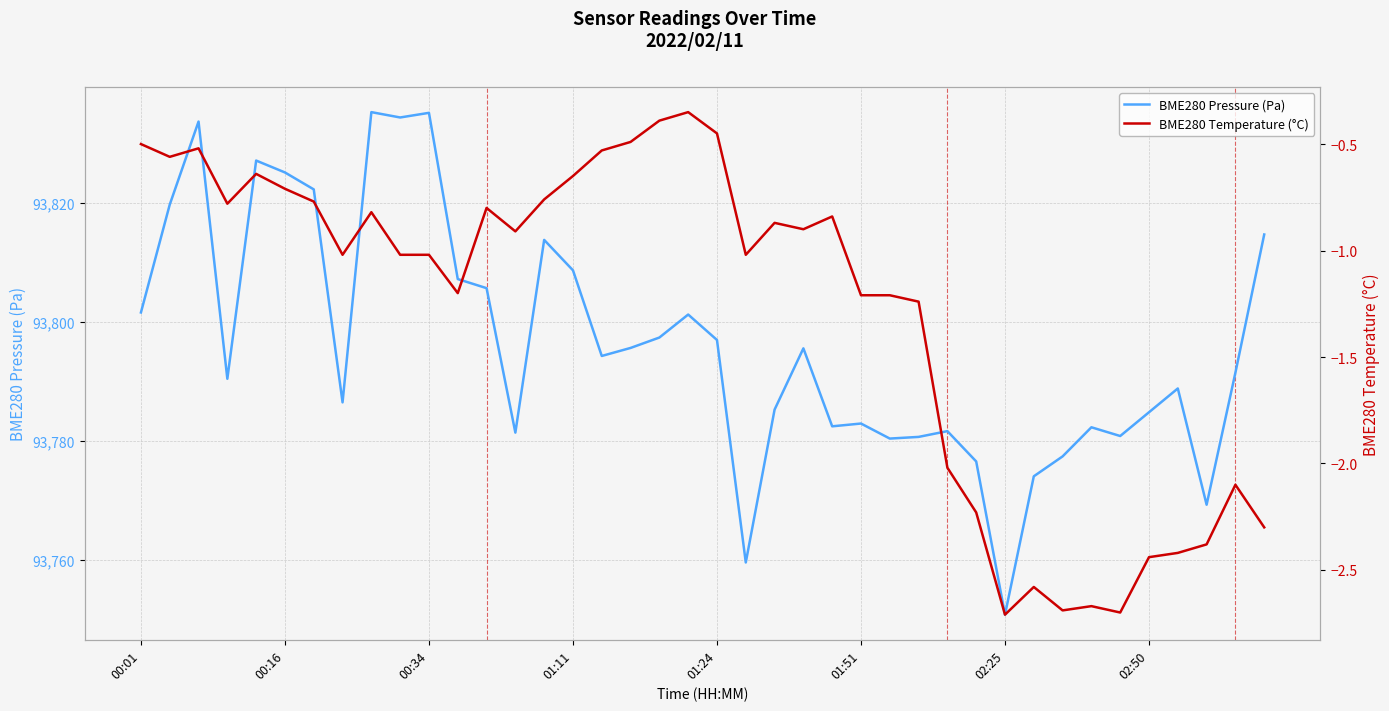

Which category has the lowest value in the BME280 Pressure (Pa) series?

02:25